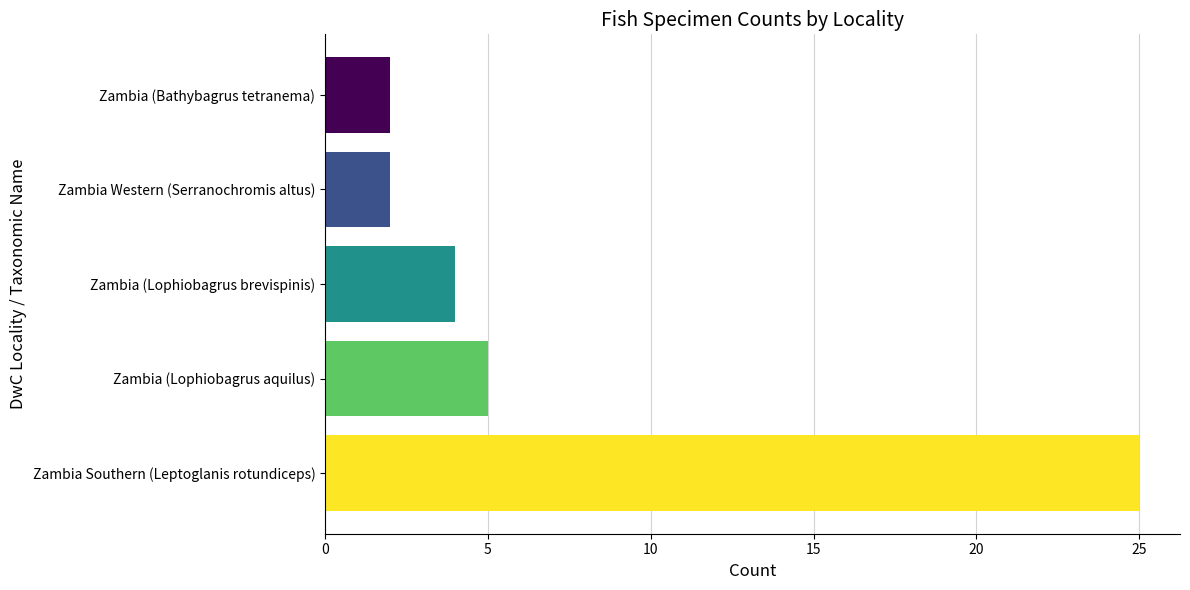

How many data points are less than 4?

2